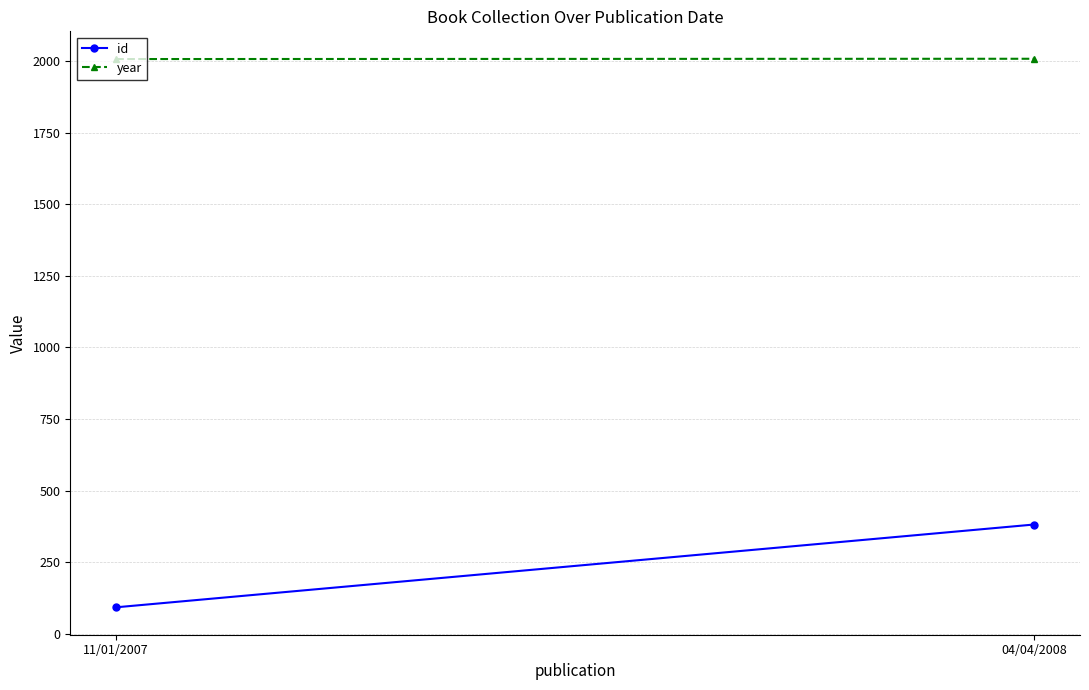

Rank the categories by year value from highest to lowest.

04/04/2008, 11/01/2007